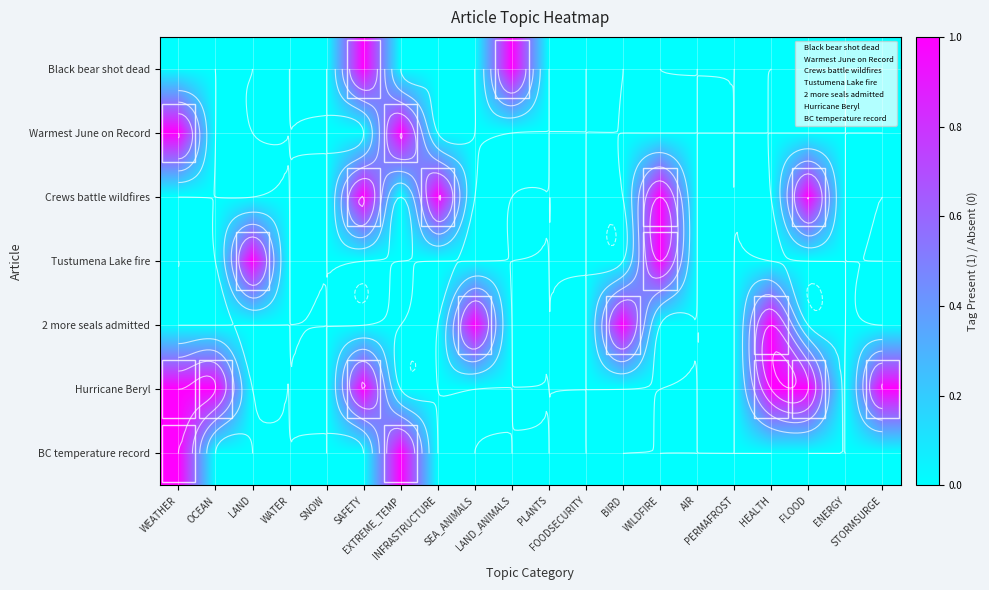

True or false: Warmest June on Record has a value of 1 at ENERGY.

False